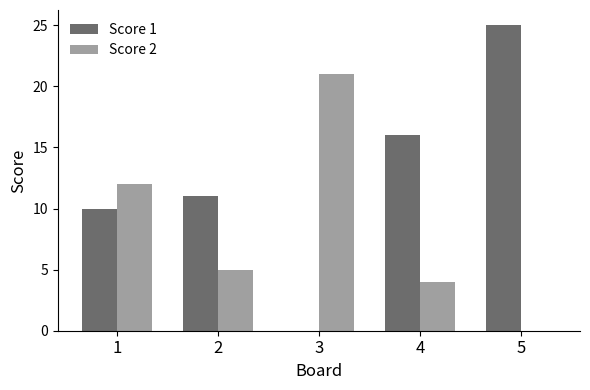

What is the sum of all Score 2 values?

42